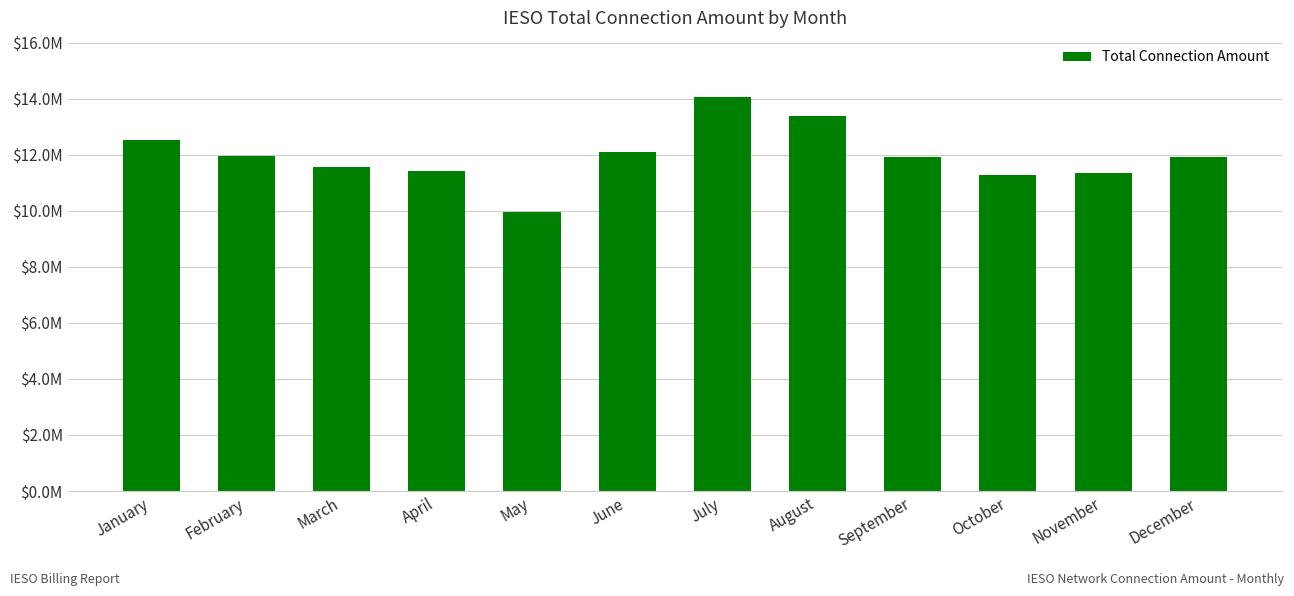

What is the ratio of the value at February to the value at September?

1.0